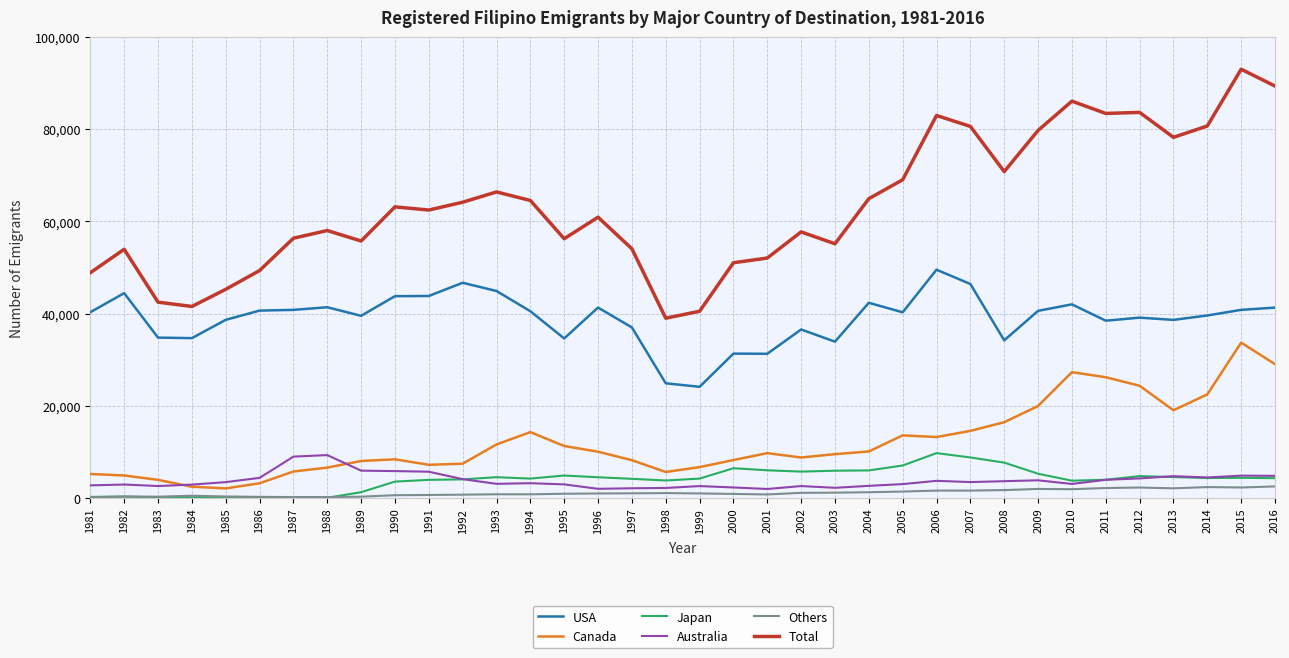

True or false: Others has more than 1 interior local peaks.

True